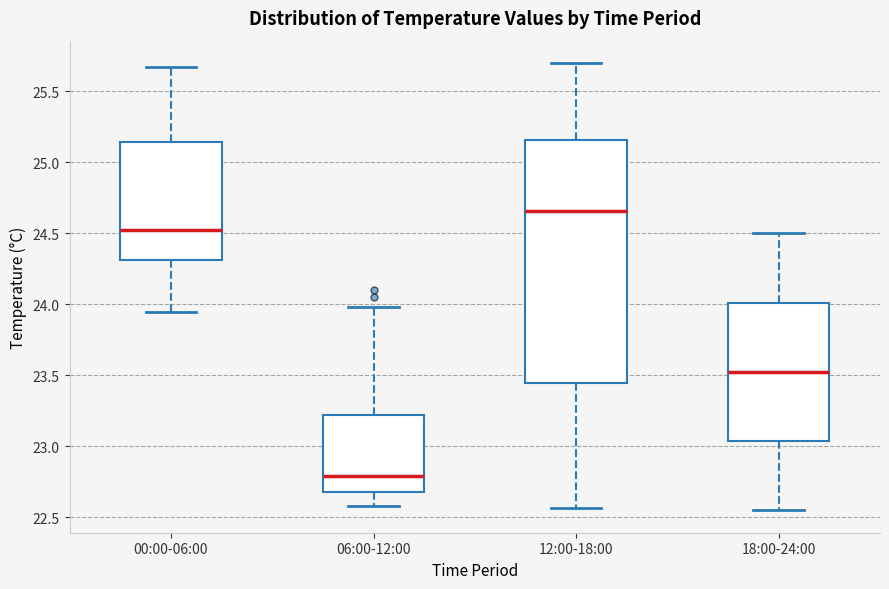

Reading left to right, read every box against the y-axis: the position of its median line, the range the box covers, and the ends of its whiskers. The values are not printed on the chart, so give them approximately, as read against the axis.

00:00-06:00: median 24.55, box 24.30 to 25.15, whiskers 23.95 to 25.65
06:00-12:00: median 22.80, box 22.70 to 23.20, whiskers 22.60 to 24.00
12:00-18:00: median 24.65, box 23.45 to 25.15, whiskers 22.55 to 25.70
18:00-24:00: median 23.55, box 23.05 to 24.00, whiskers 22.55 to 24.50